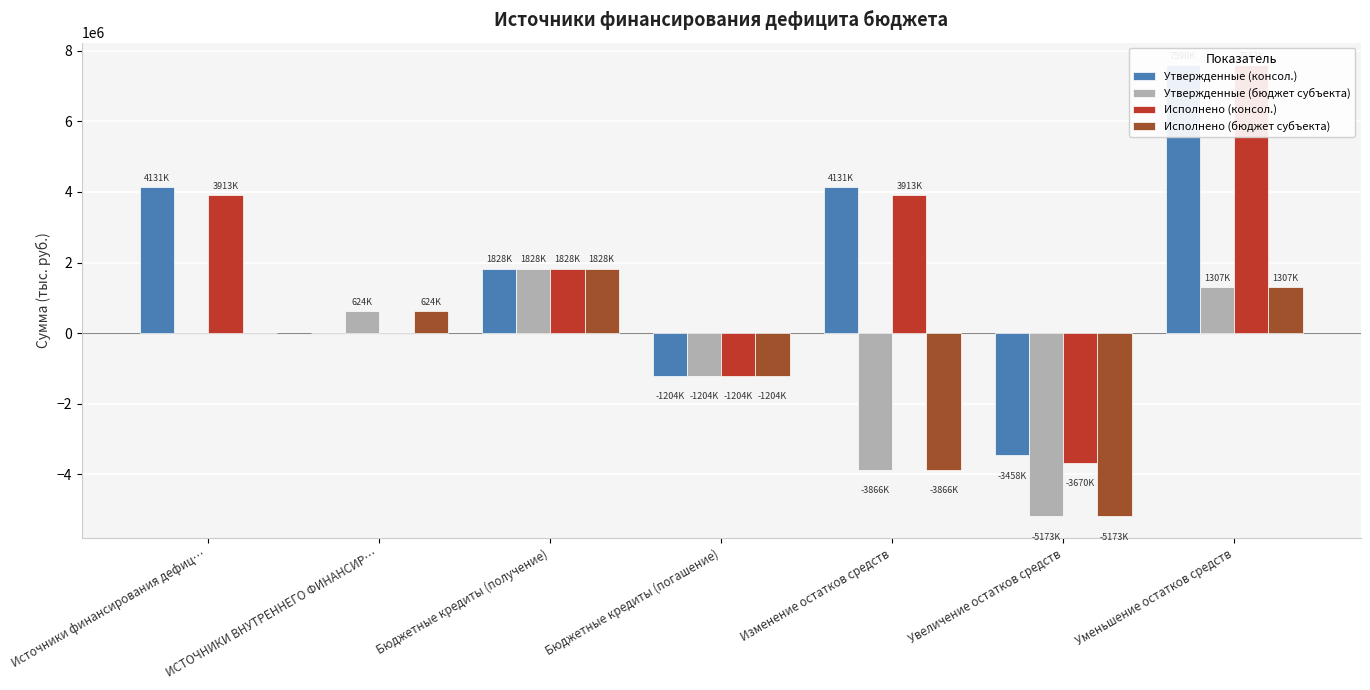

Reading right to left, extract all data points from this chart.

Утвержденные (консол.): 7589767.5	-3458400.0	4131367.5	-1203500.0	1827600.0	0.0	4131367.5
Утвержденные (бюджет субъекта): 1307300.0	-5173200.0	-3865900.0	-1203500.0	1827600.0	624100.0	0.0
Исполнено (консол.): 7582782.1	-3669691.7	3913090.4	-1203500.0	1827600.0	0.0	3913090.4
Исполнено (бюджет субъекта): 1307284.1	-5173200.0	-3865915.9	-1203500.0	1827600.0	624100.0	0.0